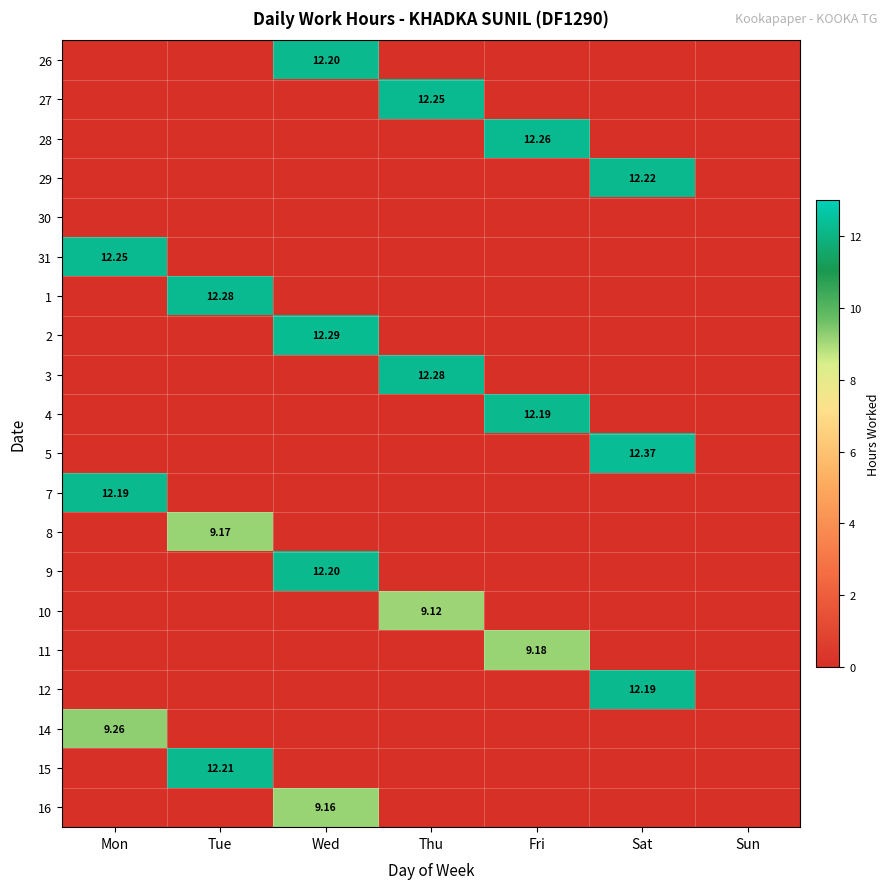

Count the number of categories in the chart.

7